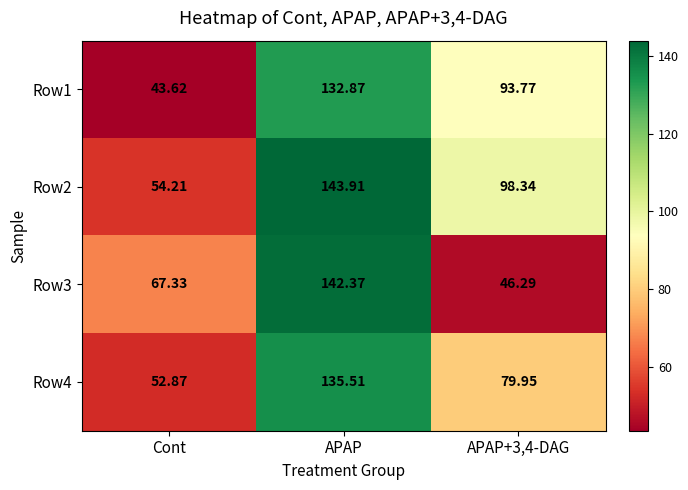

How many series are shown in this chart?

4